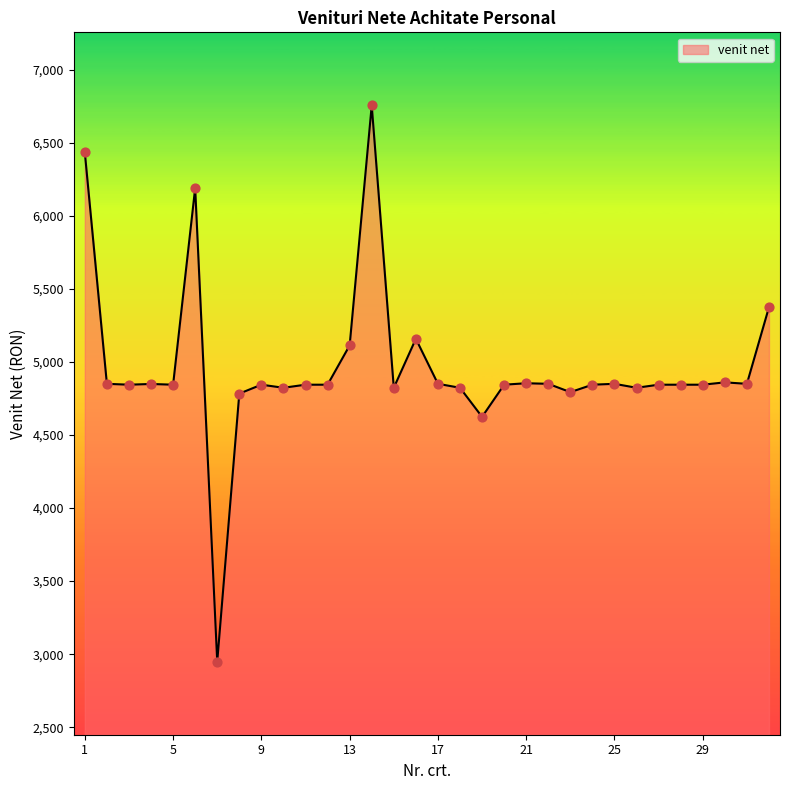

What is the difference between the maximum and minimum values?

3806